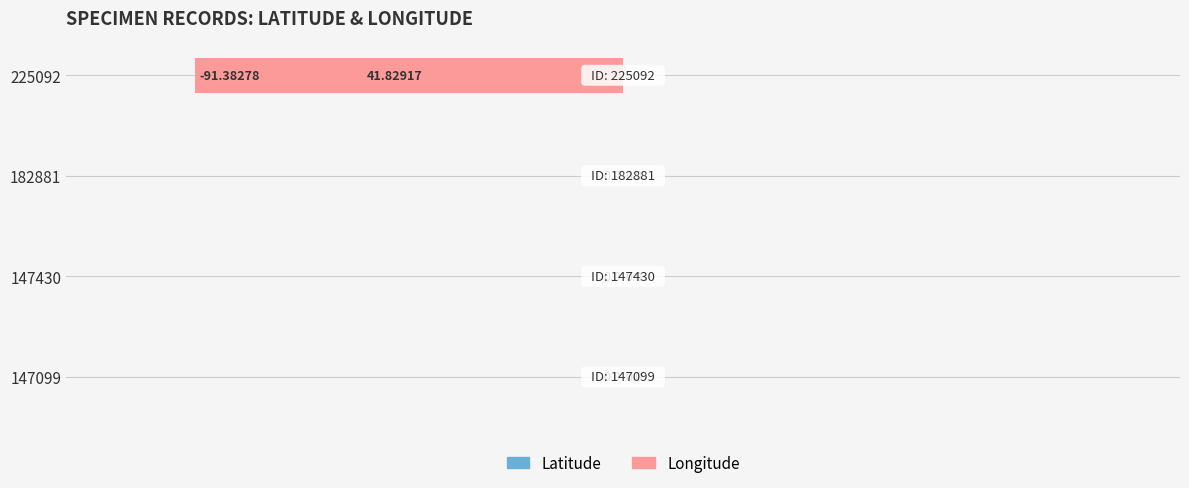

What is the difference between the maximum and minimum values in the Latitude series?

41.8